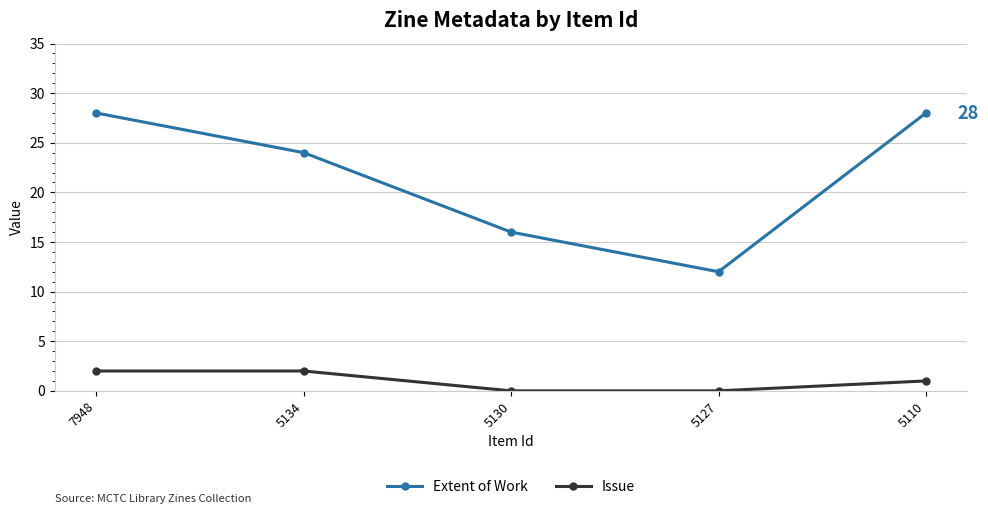

What are all the series names shown in the legend?

Extent of Work, Issue